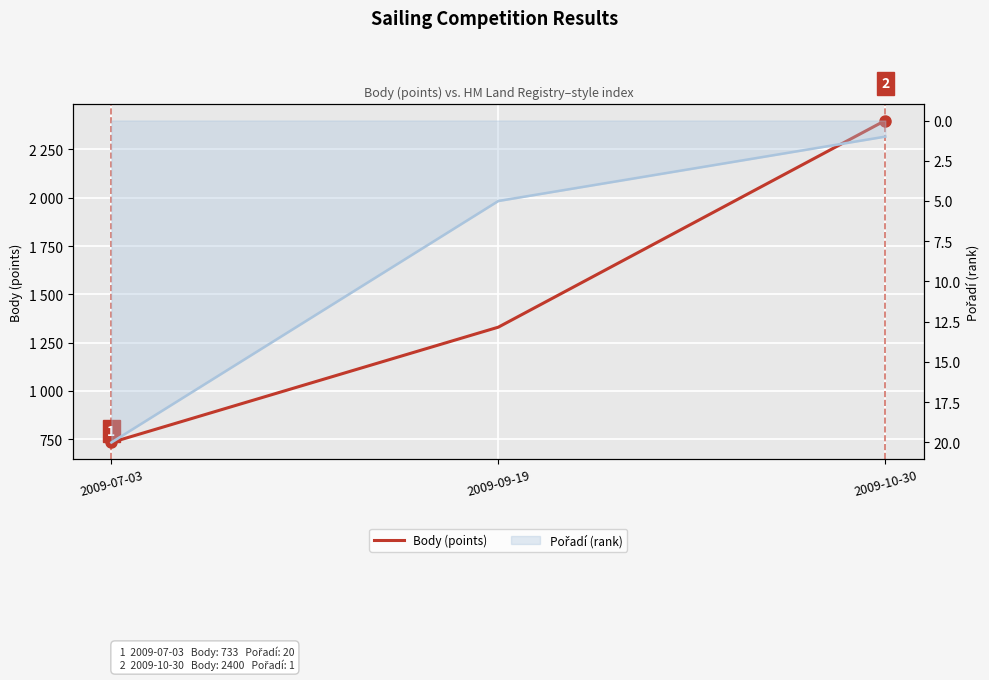

Reading left to right, what are all the values shown in this chart?

Body (points): 733	1330	2400
Pořadí (rank): 20	5	1